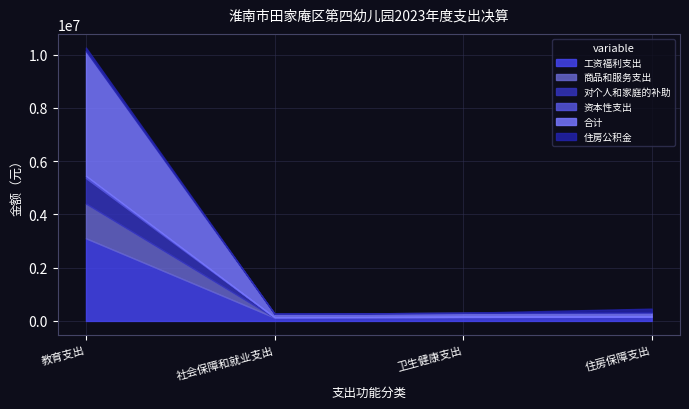

True or false: 商品和服务支出 and 资本性支出 intersect in this chart.

False